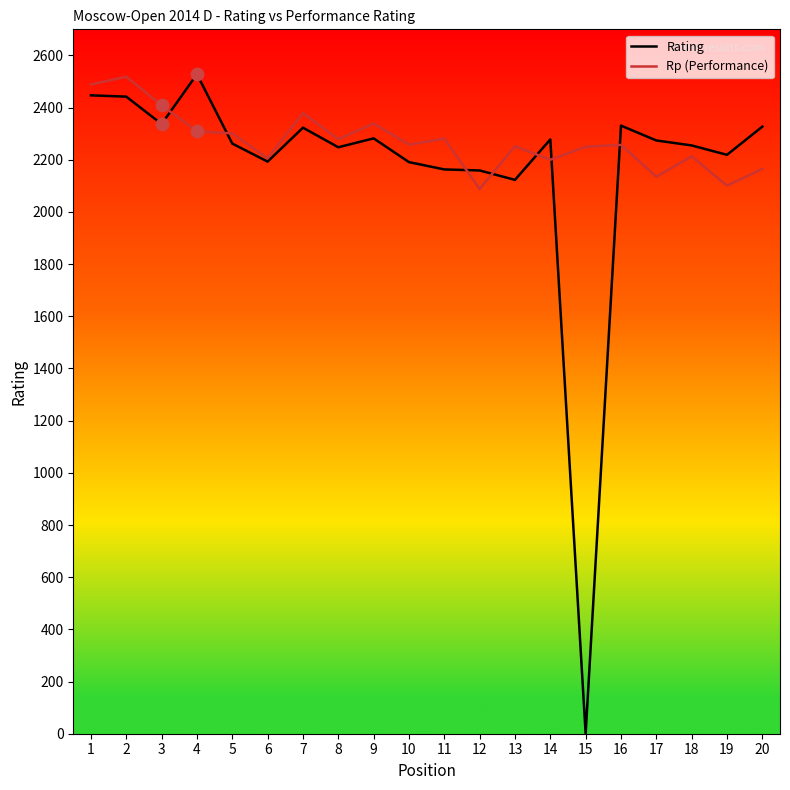

What are all the series names shown in the legend?

Rating, Rp (Performance)